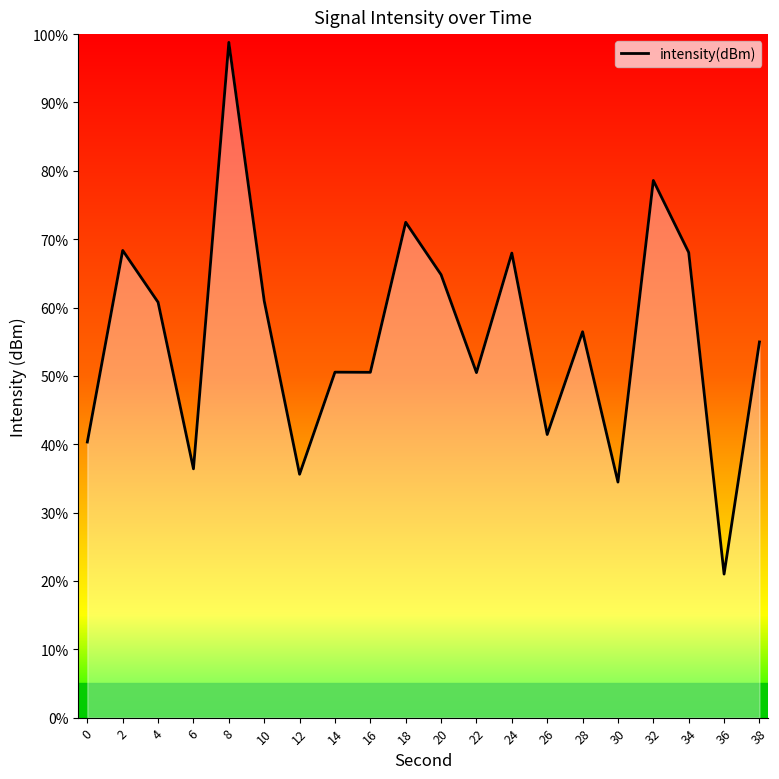

What is the greatest value displayed?

98.8